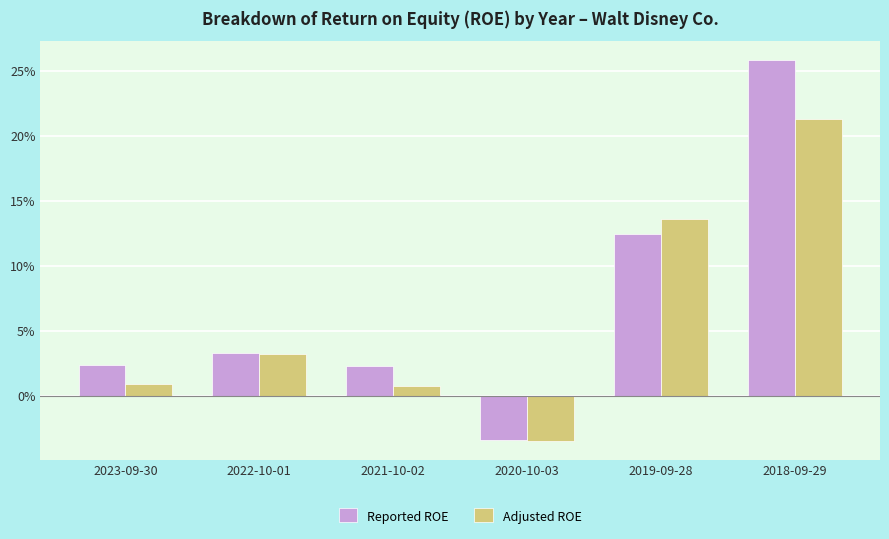

What are all the series names shown in the legend?

Reported ROE, Adjusted ROE